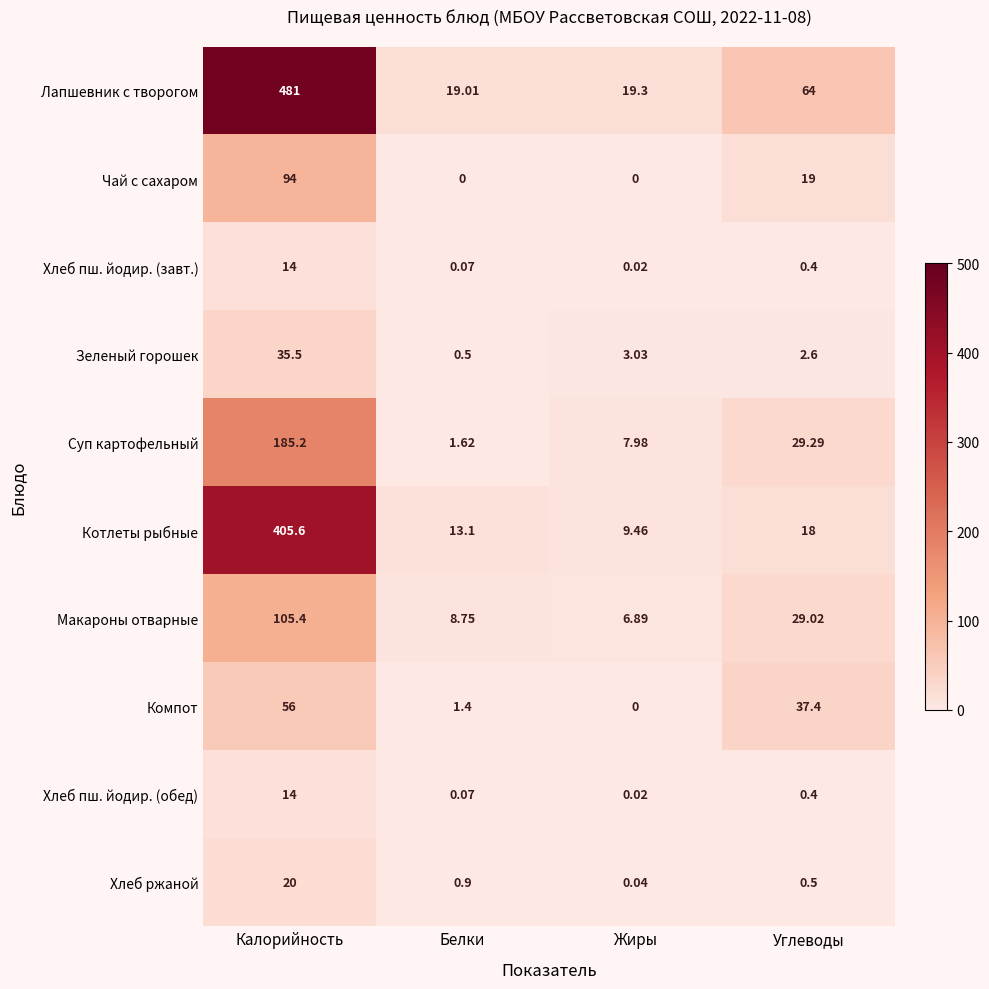

Between Калорийность and Белки, which series saw the biggest shift?

Лапшевник с творогом